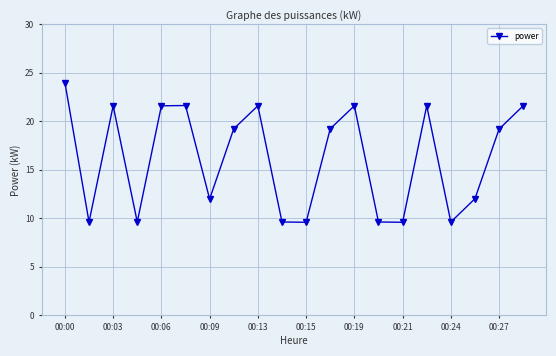

What is the difference between the maximum and minimum values?

14.4